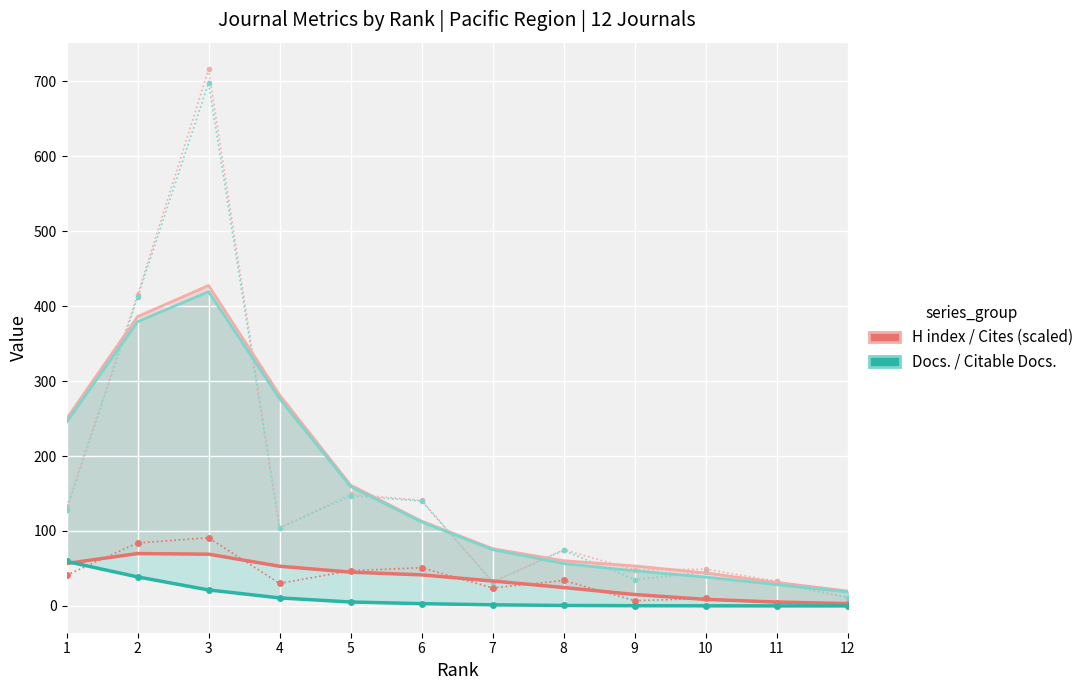

At how many categories does at least one series exceed 639?

1